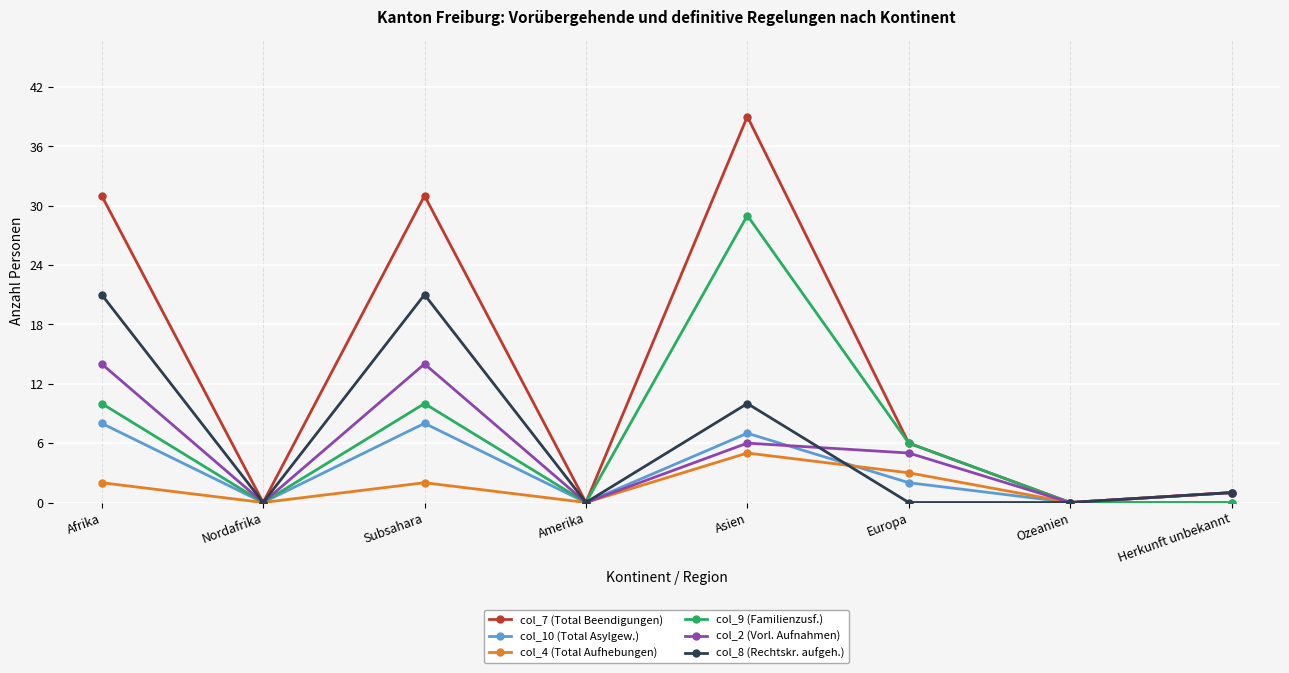

At which category is the sum across all series the highest?

Asien